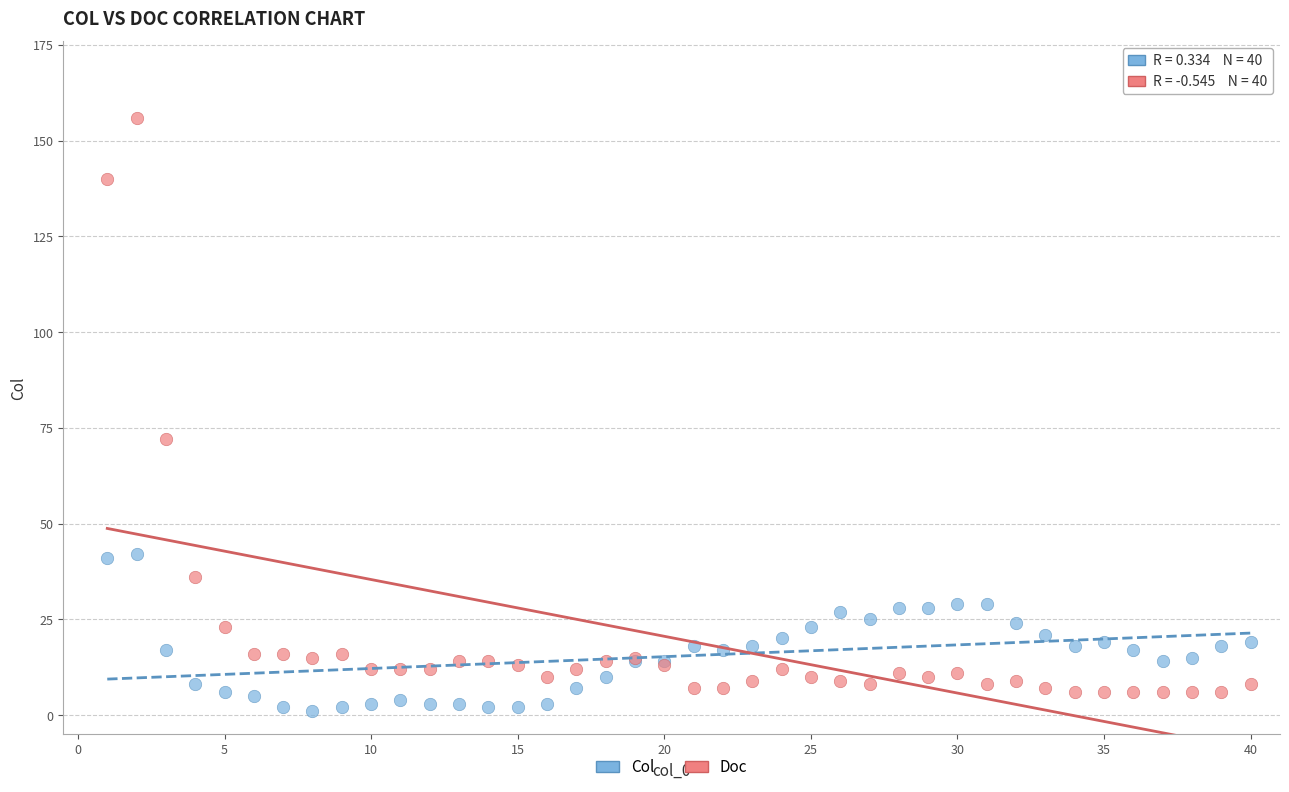

Across all series, what Y value is closest to 78?

72